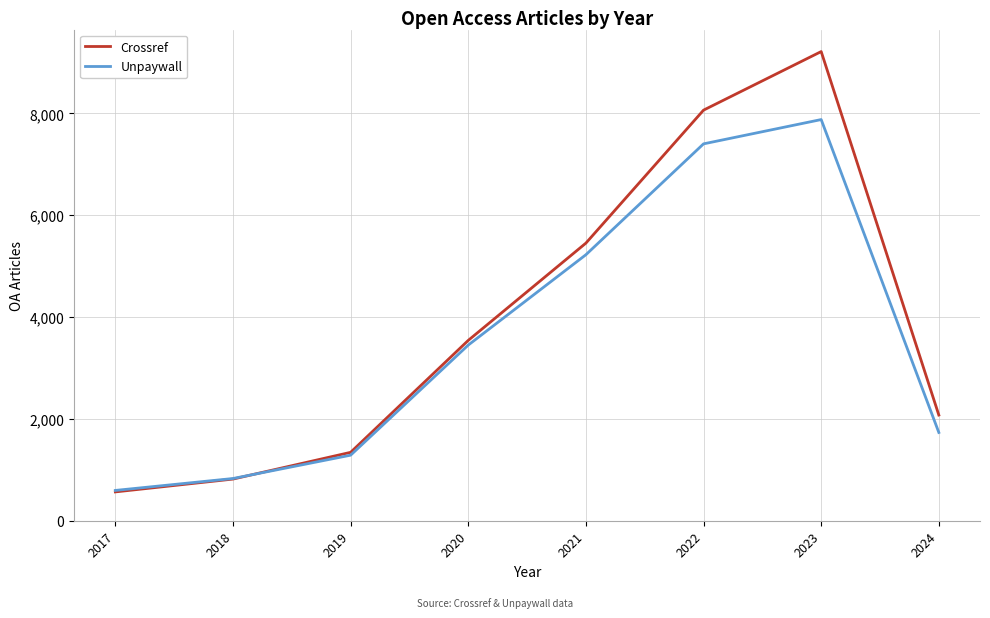

Where is Crossref nearest to the value 4889?

2021